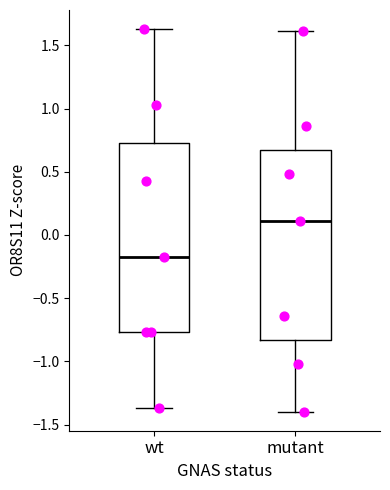

Which box's median line is the highest?

mutant